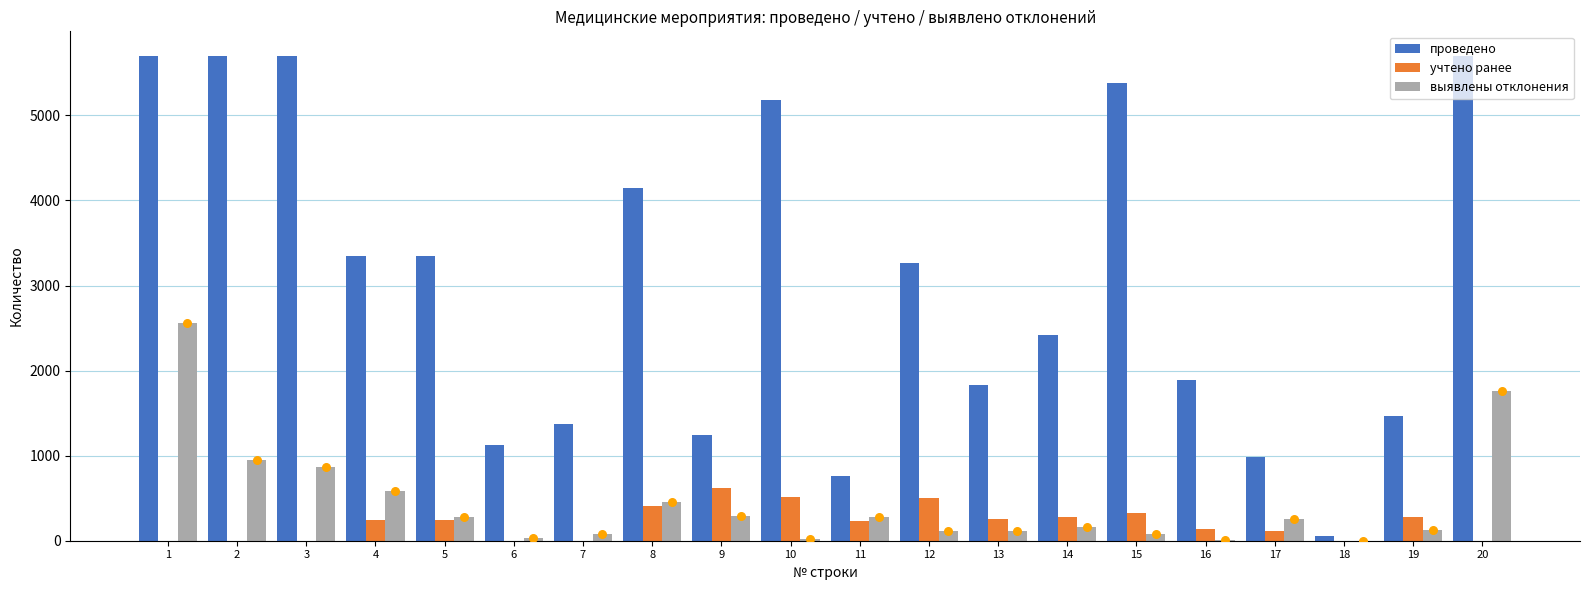

Which series contains the lowest Y value?

учтено ранее